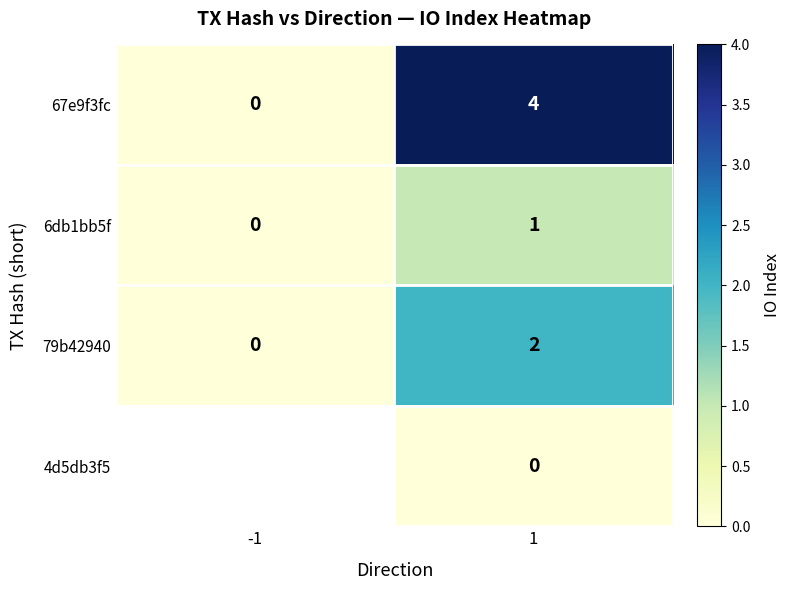

What is the sum of the 67e9f3fc values at 1 and -1?

4